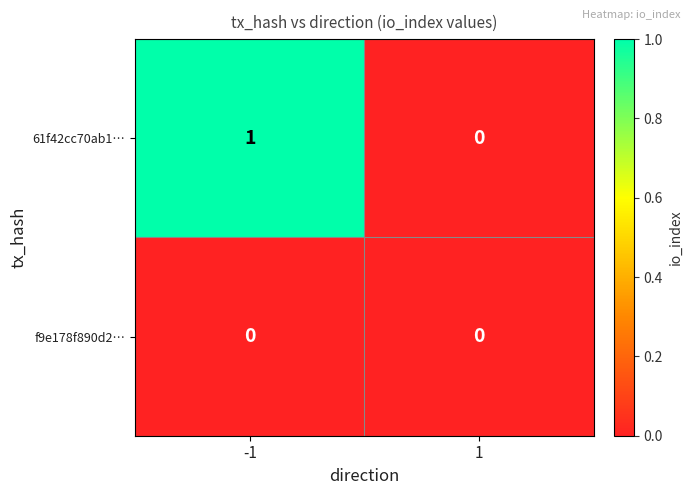

Which series has the widest spread of values?

61f42cc70ab1…